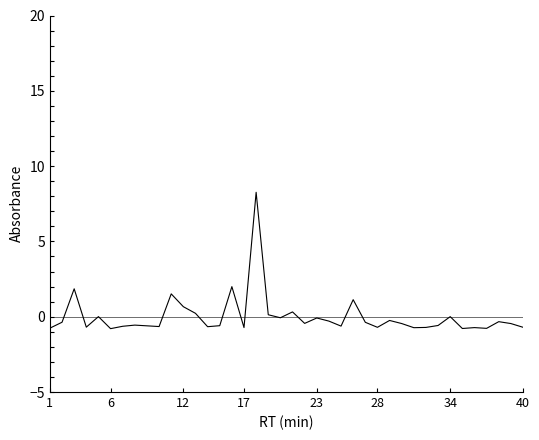

What is the difference between the maximum and minimum values?

9.1